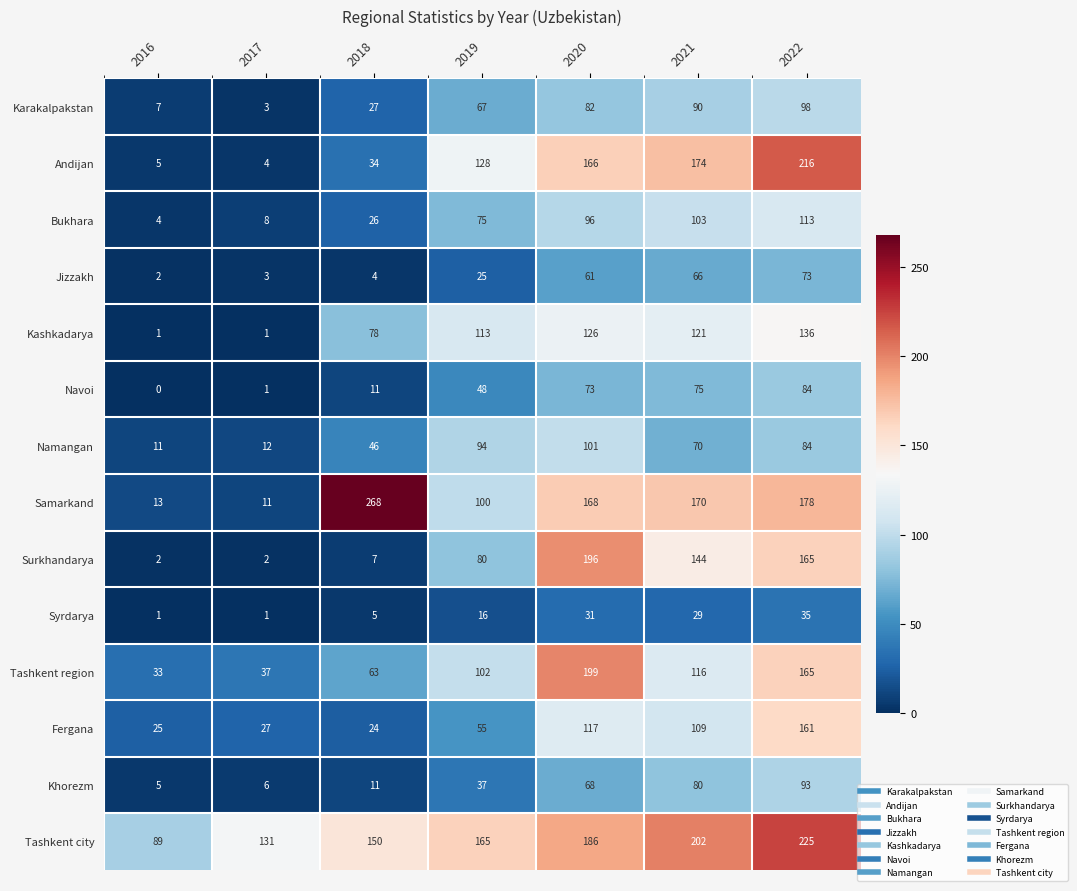

The value of Andijan at 2022 is 216. True or false?

True